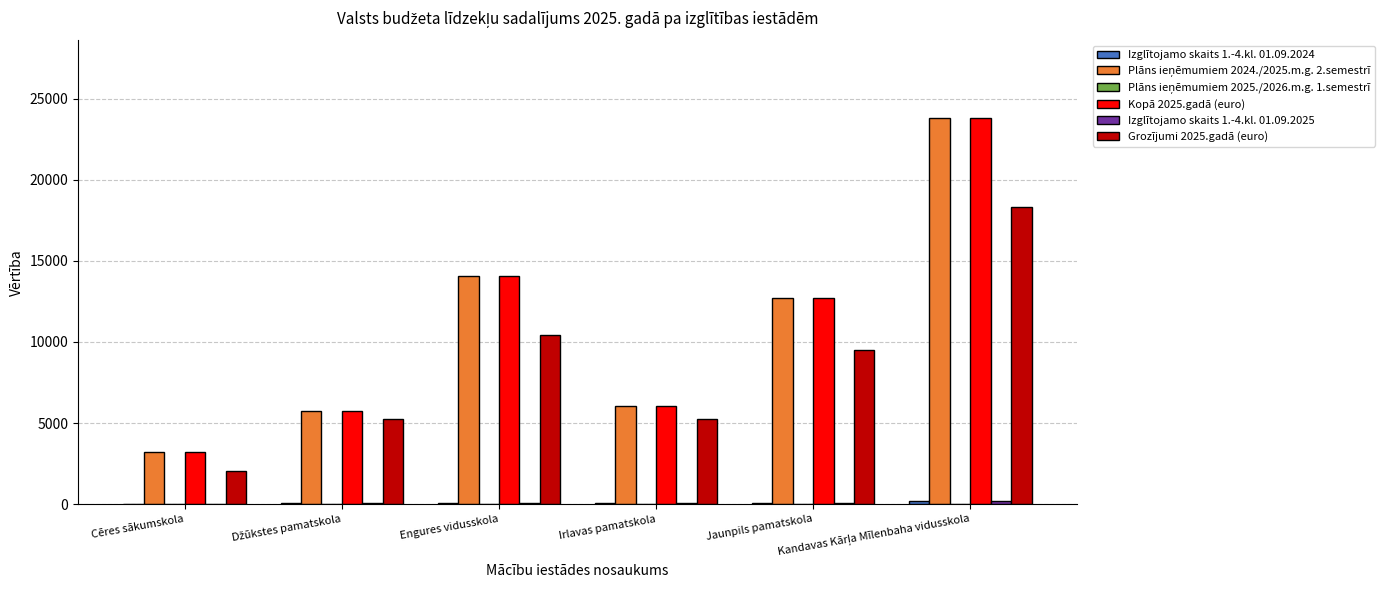

Reading left to right, extract all data points from this chart.

Izglītojamo skaits 1.-4.kl. 01.09.2024: Cēres sākumskola=22	Džūkstes pamatskola=39	Engures vidusskola=96	Irlavas pamatskola=41	Jaunpils pamatskola=87	Kandavas Kārļa Mīlenbaha vidusskola=163
Plāns ieņēmumiem 2024./2025.m.g. 2.semestrī: Cēres sākumskola=3209	Džūkstes pamatskola=5715	Engures vidusskola=14061	Irlavas pamatskola=6035	Jaunpils pamatskola=12726	Kandavas Kārļa Mīlenbaha vidusskola=23829
Plāns ieņēmumiem 2025./2026.m.g. 1.semestrī: Cēres sākumskola=0	Džūkstes pamatskola=0	Engures vidusskola=0	Irlavas pamatskola=0	Jaunpils pamatskola=0	Kandavas Kārļa Mīlenbaha vidusskola=0
Kopā 2025.gadā (euro): Cēres sākumskola=3209	Džūkstes pamatskola=5715	Engures vidusskola=14061	Irlavas pamatskola=6035	Jaunpils pamatskola=12726	Kandavas Kārļa Mīlenbaha vidusskola=23829
Izglītojamo skaits 1.-4.kl. 01.09.2025: Cēres sākumskola=18	Džūkstes pamatskola=46	Engures vidusskola=91	Irlavas pamatskola=46	Jaunpils pamatskola=83	Kandavas Kārļa Mīlenbaha vidusskola=160
Grozījumi 2025.gadā (euro): Cēres sākumskola=2059	Džūkstes pamatskola=5259	Engures vidusskola=10404	Irlavas pamatskola=5259	Jaunpils pamatskola=9489	Kandavas Kārļa Mīlenbaha vidusskola=18293